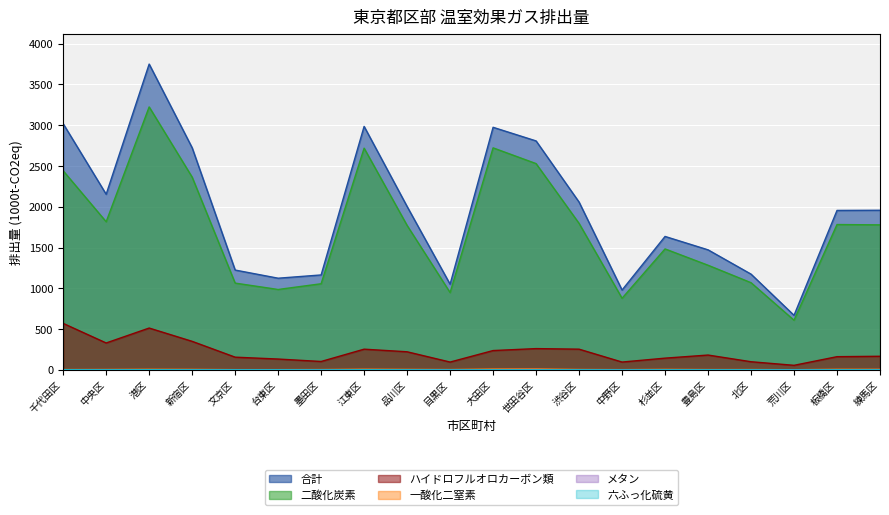

At which label is 合計 closest to 2209?

中央区